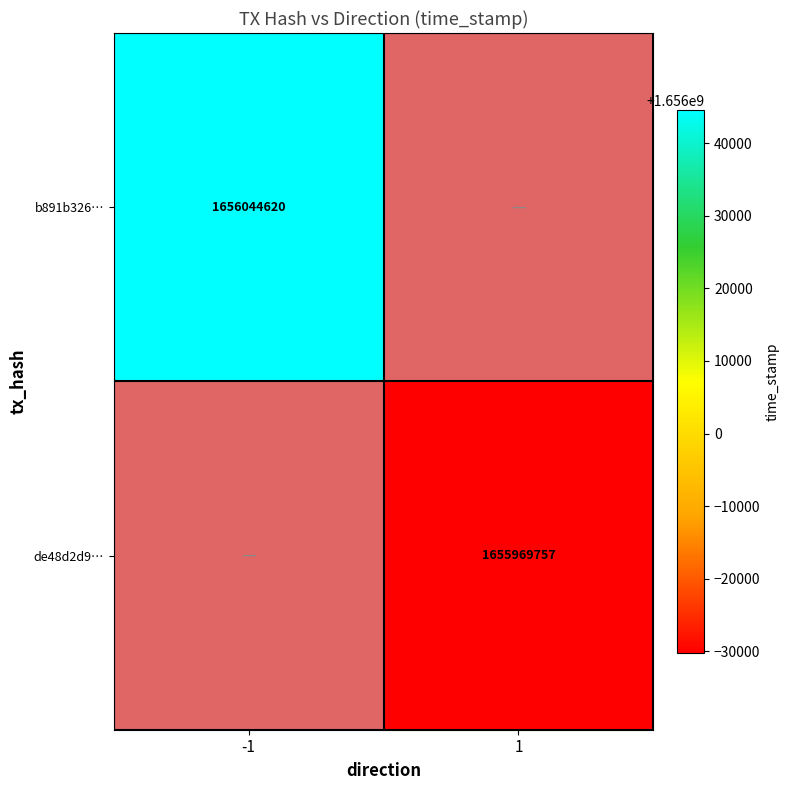

The value of b891b326… at -1 is 2448063728. True or false?

False